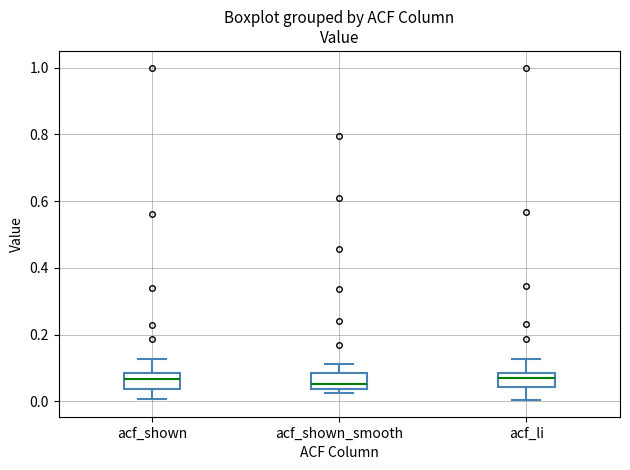

Reading left to right, read every box against the y-axis: the position of its median line, the range the box covers, and the ends of its whiskers. The values are not printed on the chart, so give them approximately, as read against the axis.

acf_shown: median 0.06, box 0.04 to 0.08, whiskers 0.00 to 0.12
acf_shown_smooth: median 0.06, box 0.04 to 0.08, whiskers 0.02 to 0.12
acf_li: median 0.06, box 0.04 to 0.08, whiskers 0.00 to 0.12